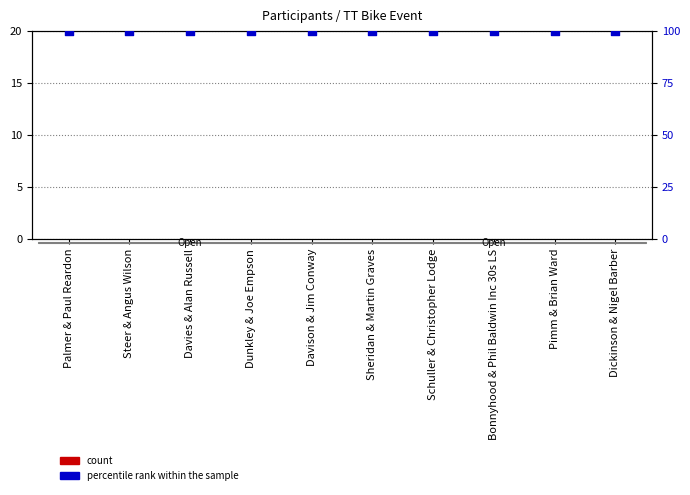

What are all the series names shown in the legend?

count, percentile rank within the sample